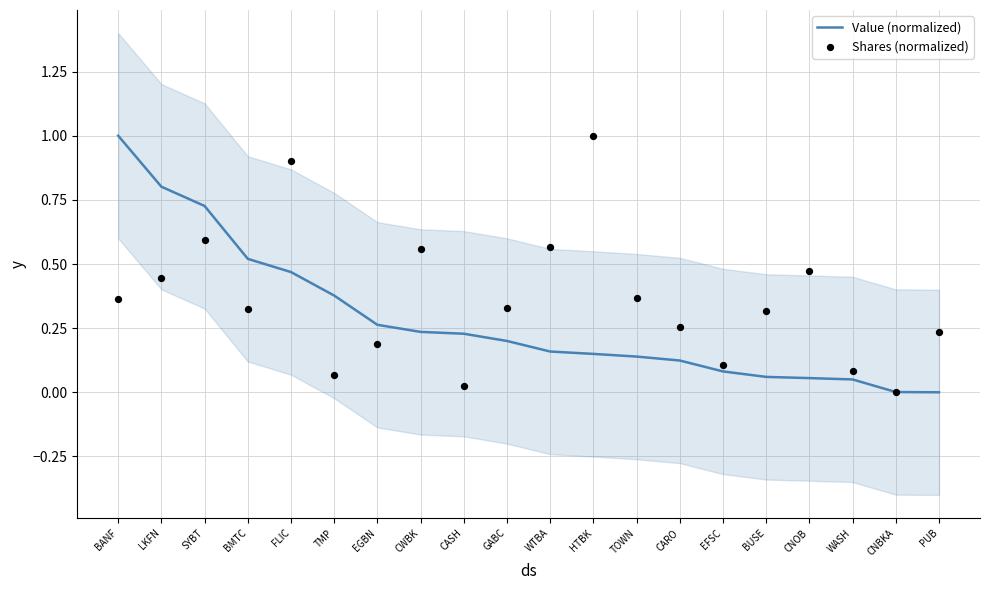

At how many categories does at least one series exceed 0?

20